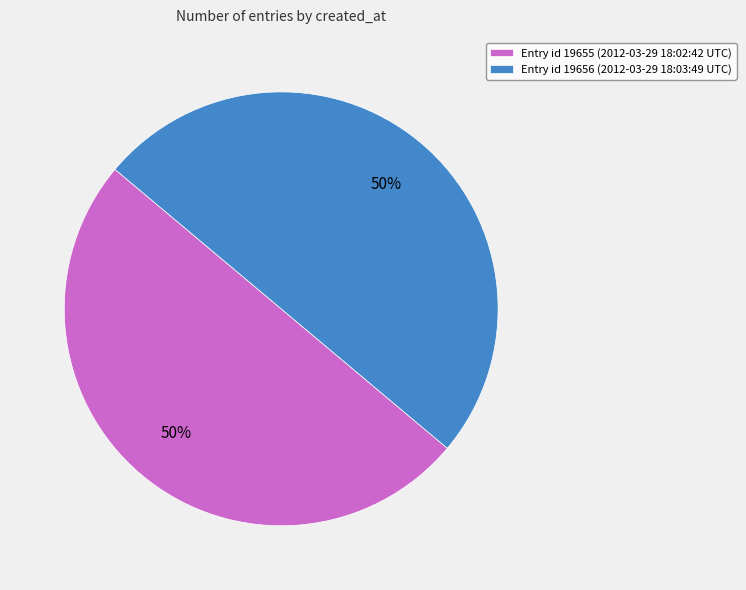

Combined, do Entry id 19655 (2012-03-29 18:02:42 UTC) and Entry id 19656 (2012-03-29 18:03:49 UTC) account for over 50%?

Yes